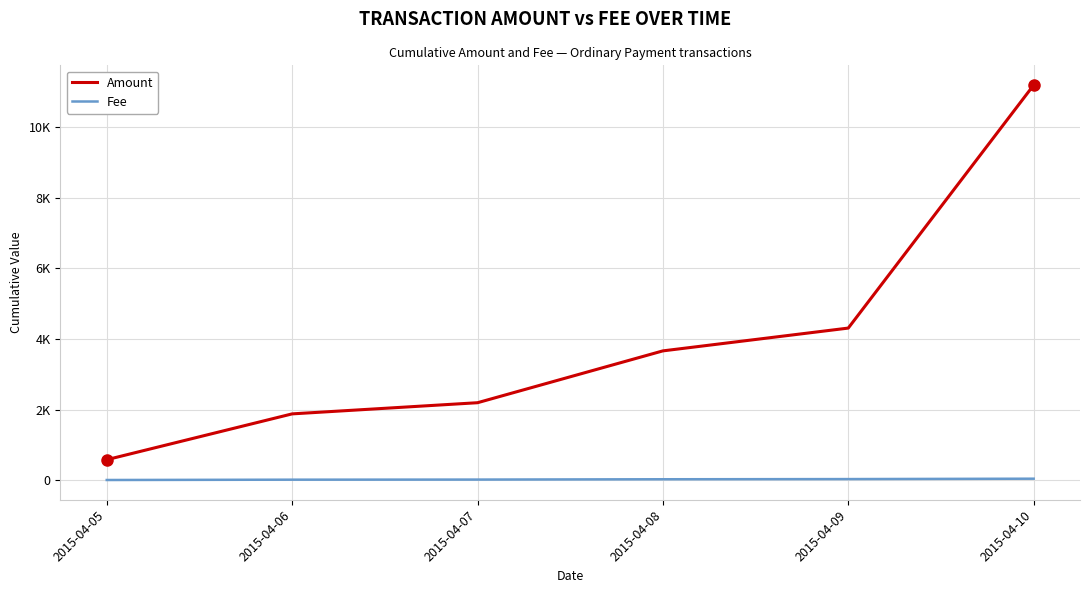

What is the approximate value of Fee at 2015-04-06?

13.0